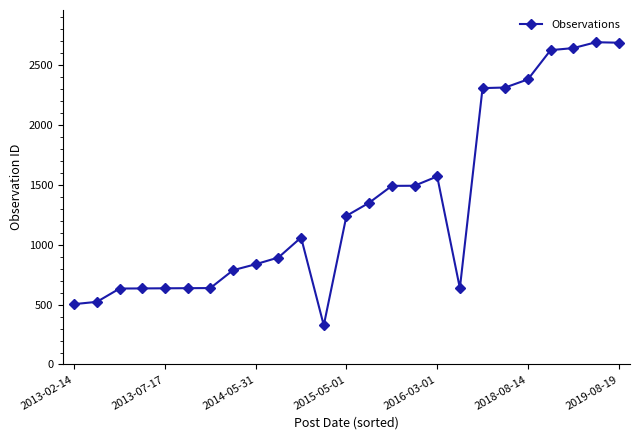

What is the smallest value displayed?

327